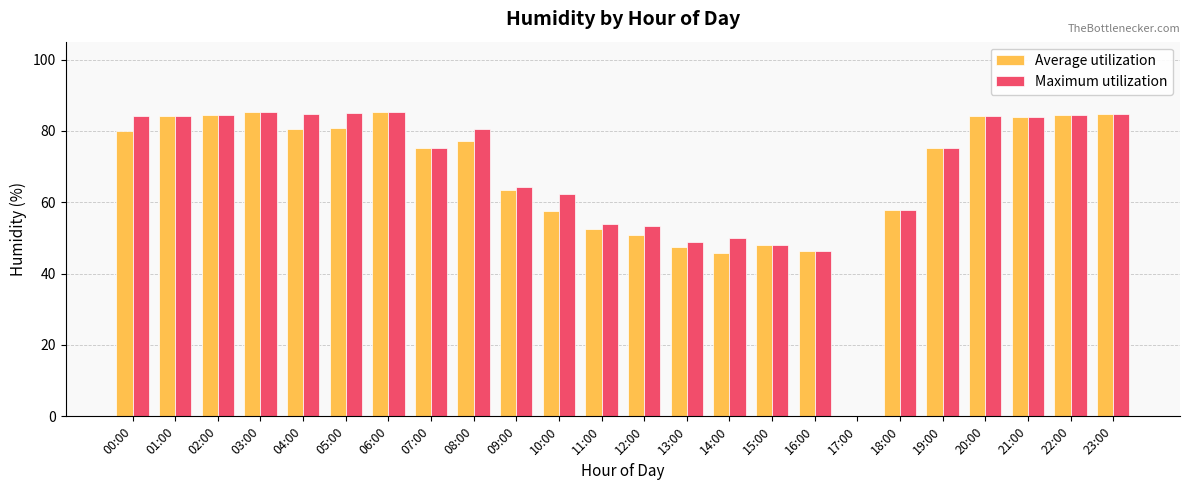

True or false: Average utilization has a value of 108.0 at 08:00.

False